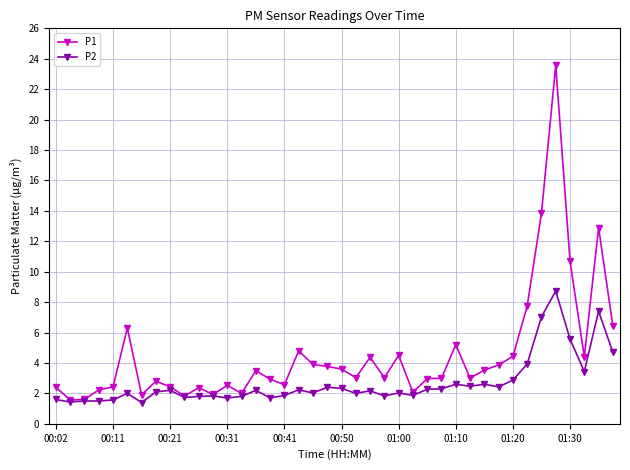

What is the maximum value for P1?

23.6